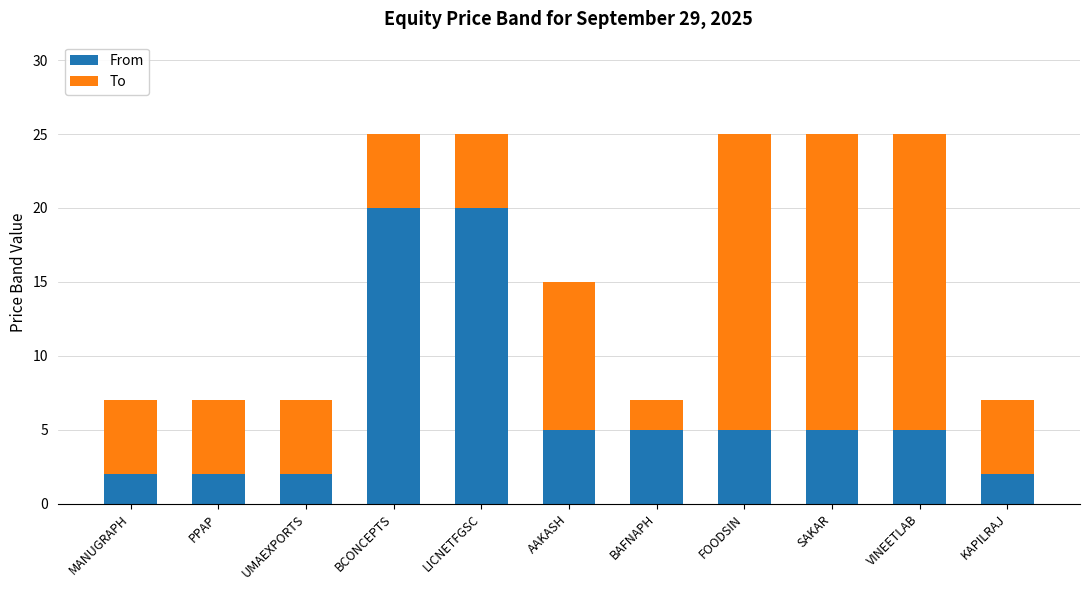

Is it true that From equals 5 at BAFNAPH?

True